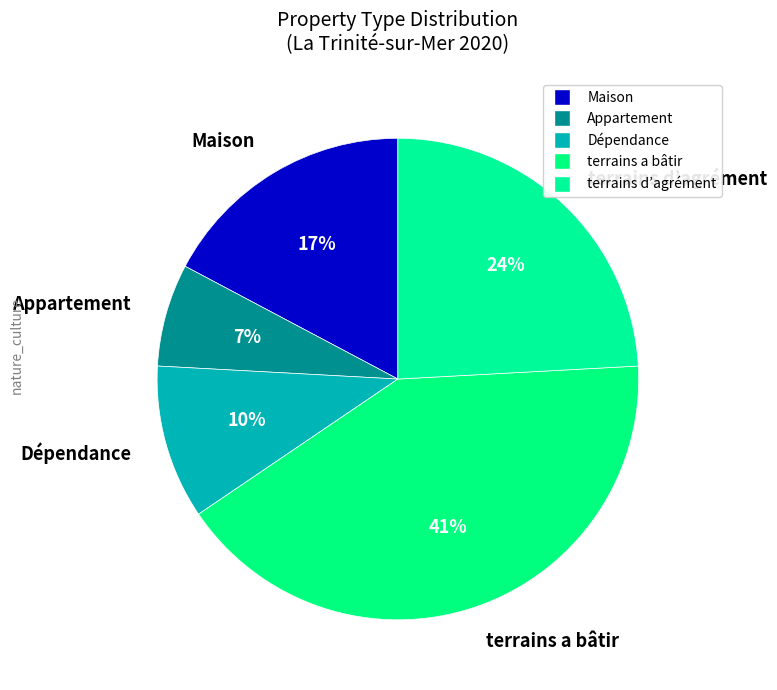

How many segments does this pie chart have?

5